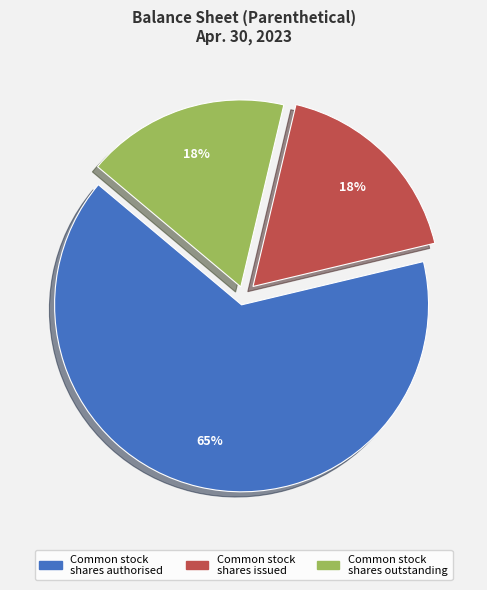

Does any single category account for the majority?

Yes